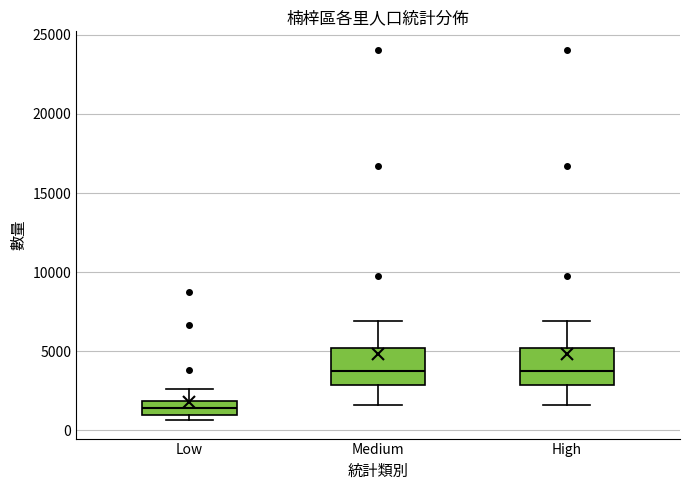

Reading left to right, read every box against the y-axis: the position of its median line, the range the box covers, and the ends of its whiskers. The values are not printed on the chart, so give them approximately, as read against the axis.

Low: median 1500, box 1000 to 2000, whiskers 500 to 2500
Medium: median 3500, box 3000 to 5000, whiskers 1500 to 7000
High: median 3500, box 3000 to 5000, whiskers 1500 to 7000